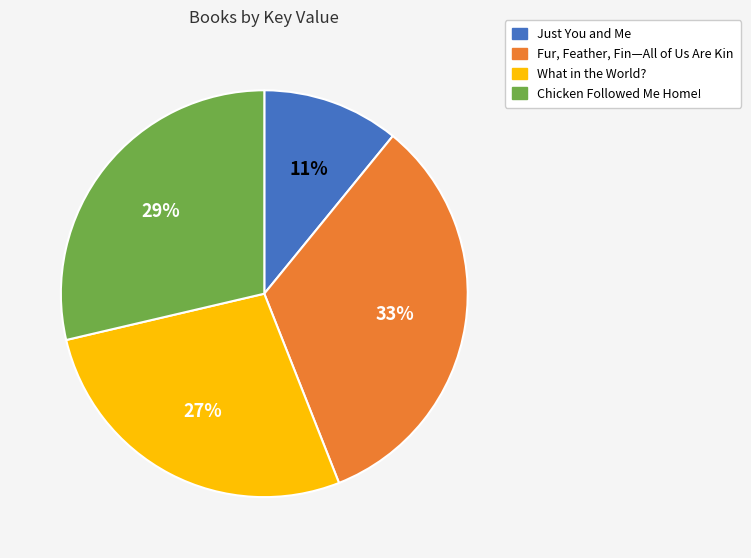

The Chicken Followed Me Home! slice represents 40% of the pie. True or false?

False